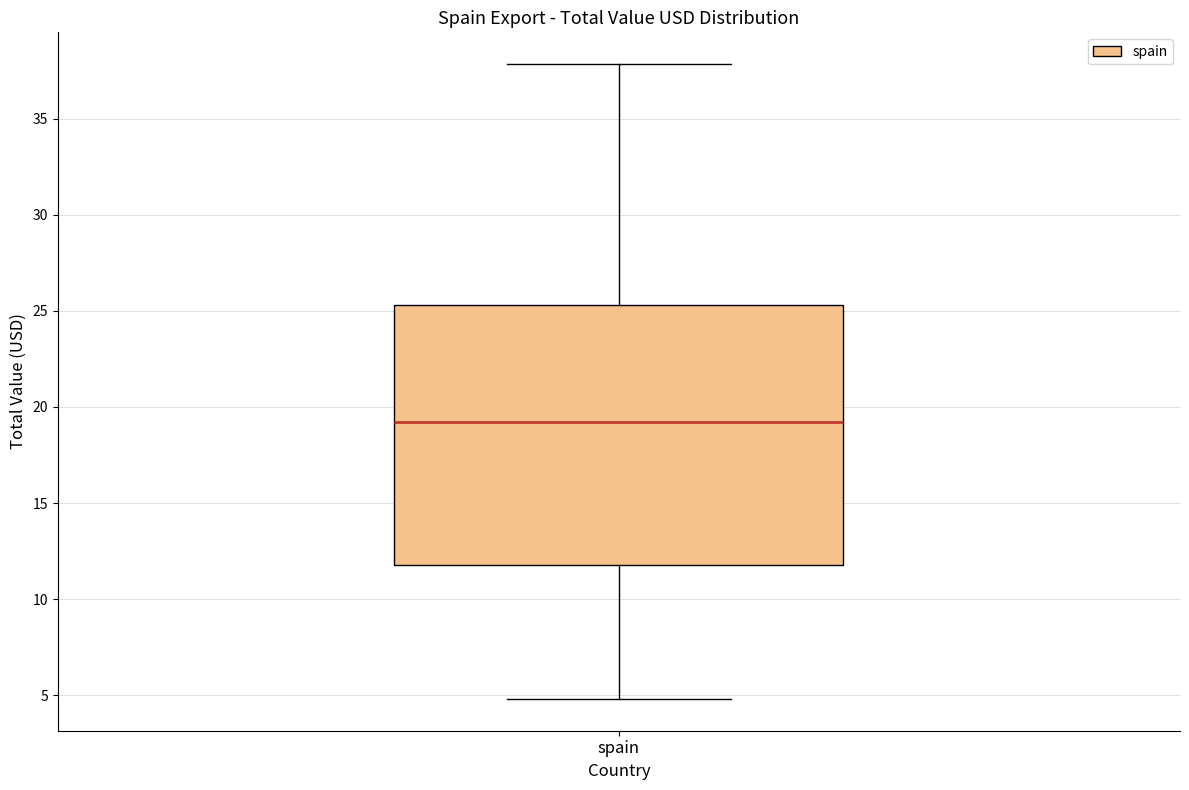

Transcribe this box plot: give where the median line is, the range the box spans, and where the two whiskers end, as read against the y-axis. The values are not printed on the chart, so give them approximately, as read against the axis.

median 19.0, box 12.0 to 25.5, whiskers 5.0 to 38.0